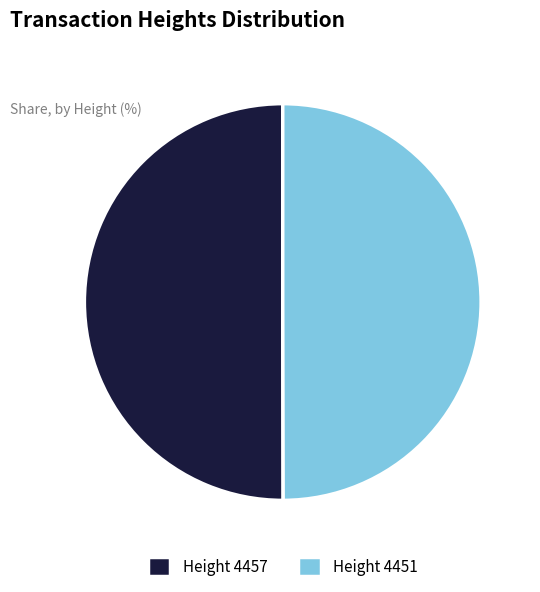

Count the number of slices in the pie.

2